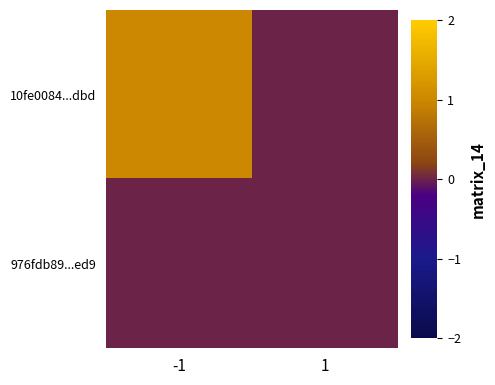

List the series in order of their overall mean, highest first.

10fe0084...dbd, 976fdb89...ed9